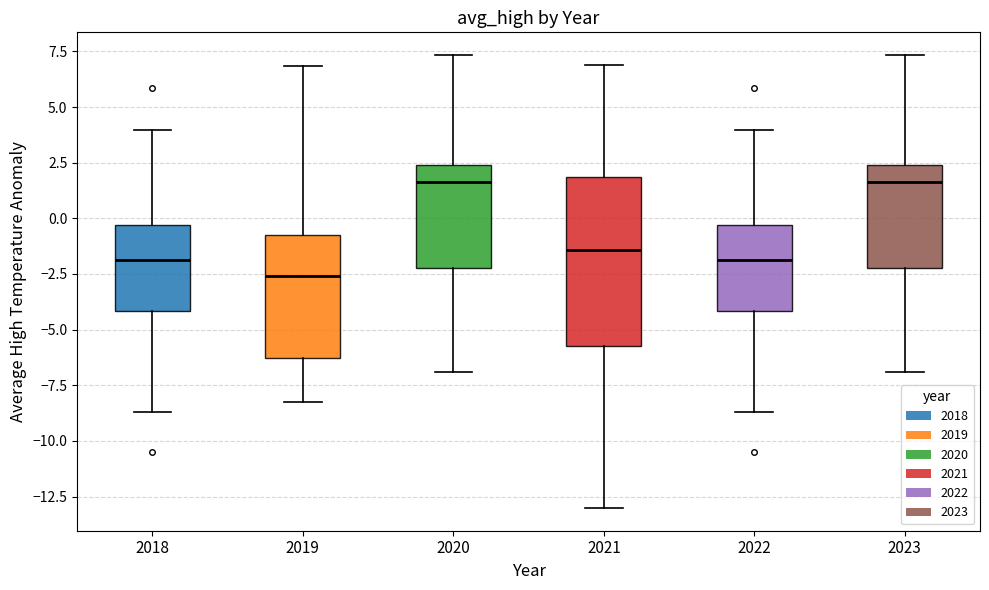

Reading left to right, read every box against the y-axis: the position of its median line, the range the box covers, and the ends of its whiskers. The values are not printed on the chart, so give them approximately, as read against the axis.

2018: median -2.0, box -4.0 to -0.5, whiskers -8.5 to 4.0
2019: median -2.5, box -6.5 to -0.5, whiskers -8.0 to 7.0
2020: median 1.5, box -2.0 to 2.5, whiskers -7.0 to 7.5
2021: median -1.5, box -5.5 to 2.0, whiskers -13.0 to 7.0
2022: median -2.0, box -4.0 to -0.5, whiskers -8.5 to 4.0
2023: median 1.5, box -2.0 to 2.5, whiskers -7.0 to 7.5